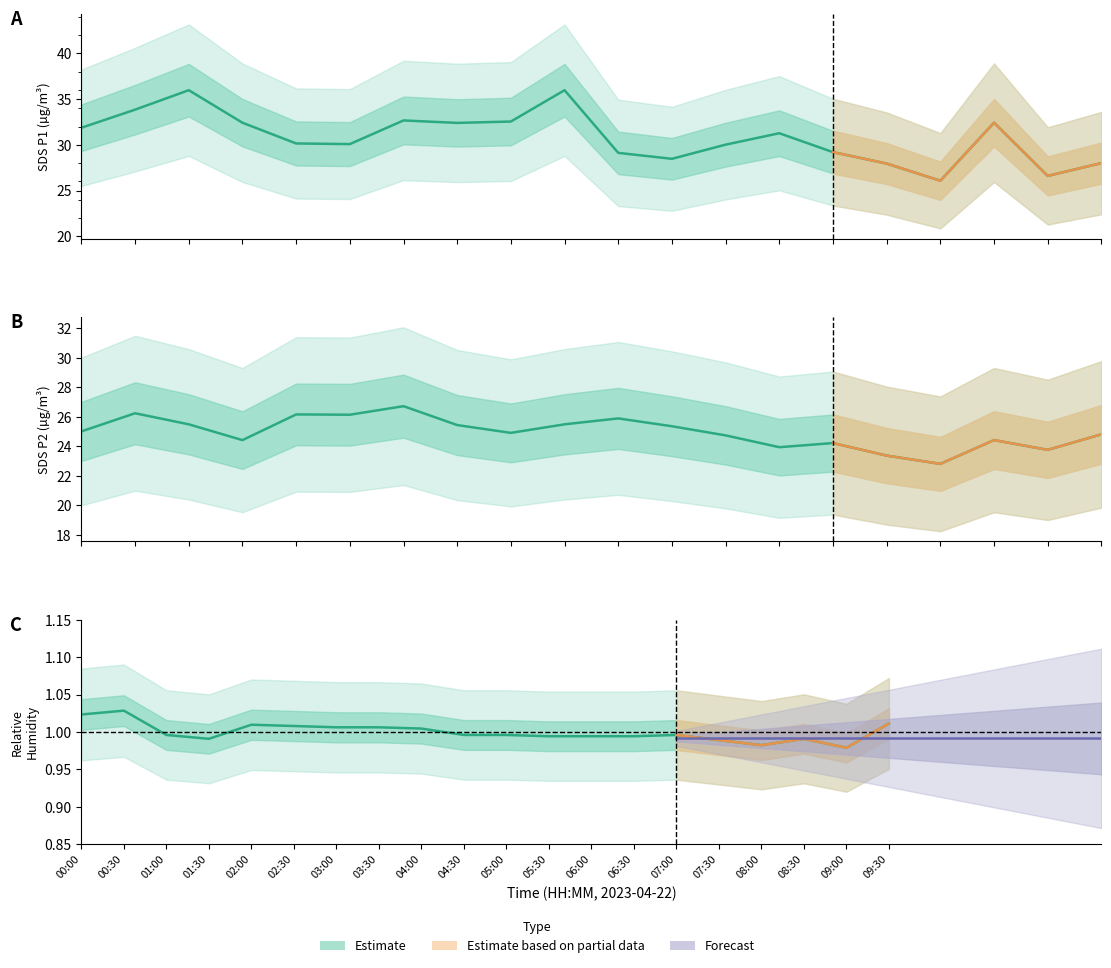

Which series has the largest total across all categories?

SDS_P1